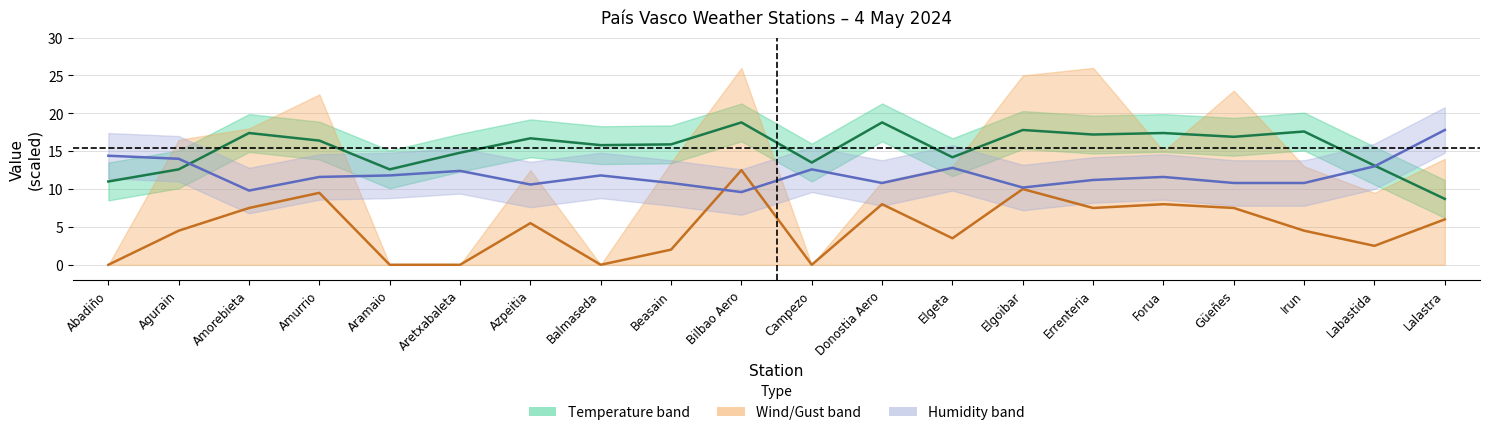

Rank the series by their average value, from highest to lowest.

Temperature (ºC), Humidity / 5 (%), Wind speed / 2 (km/h)